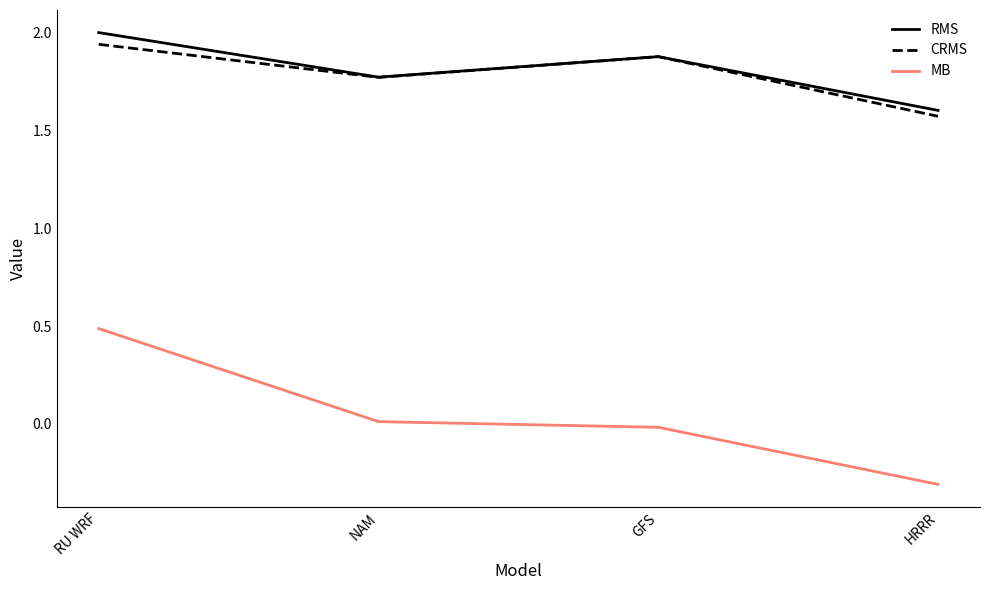

What is the difference between the maximum and minimum values in the MB series?

0.8